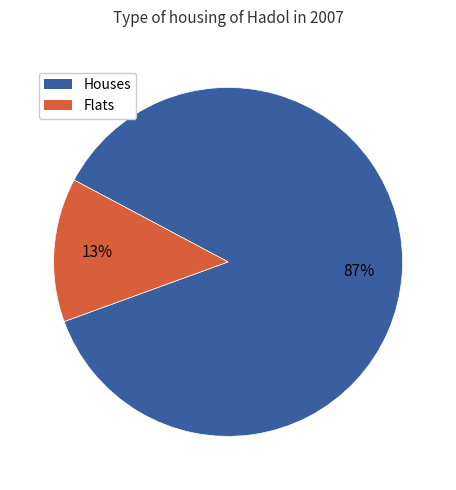

To the nearest percent, what is the average slice percentage?

50%